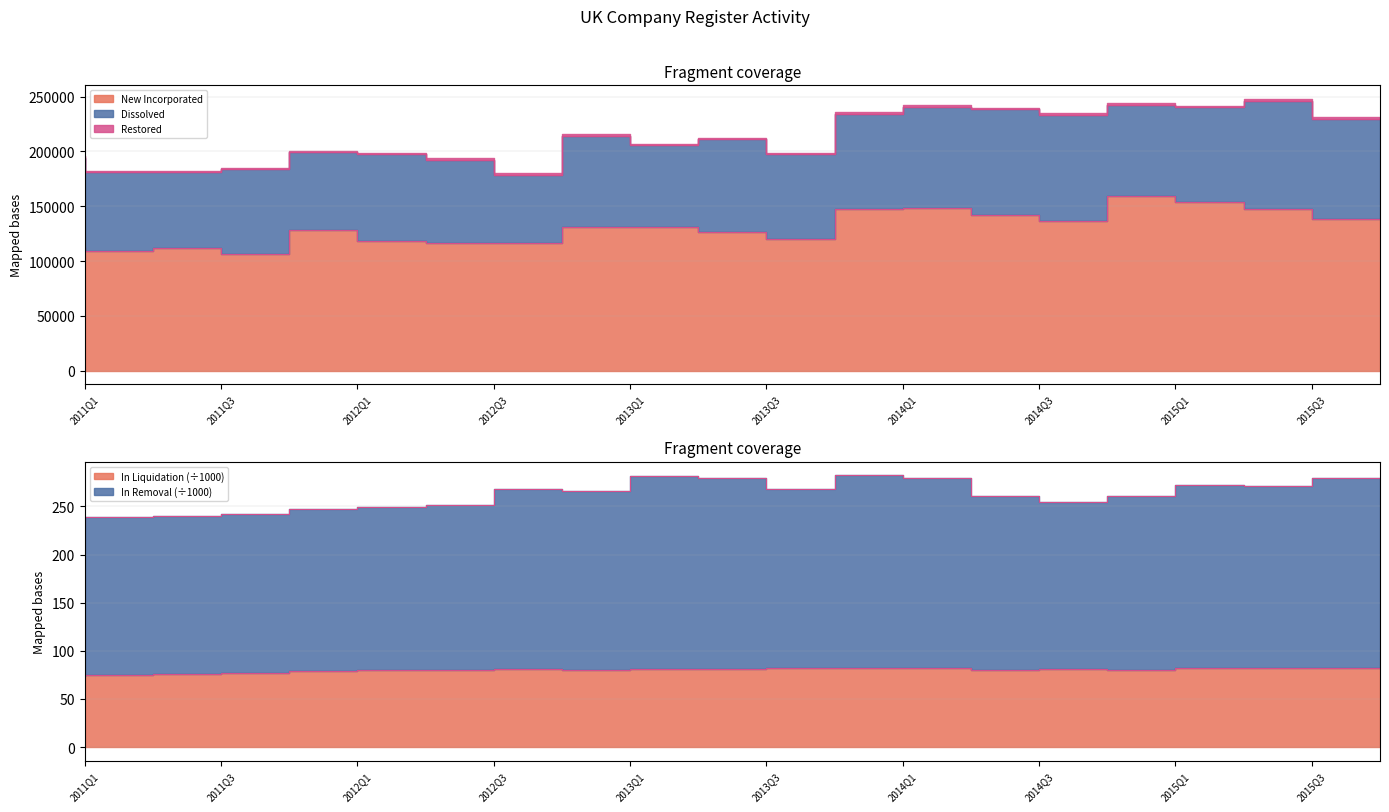

Which series has the largest range (max minus min)?

New Incorporated